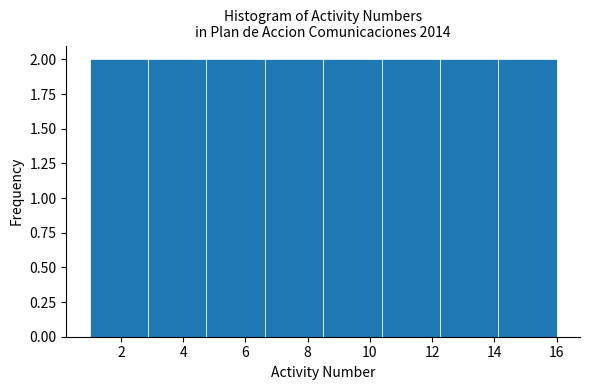

How tall is the bar that spans 10.4 to 12.2 on the x-axis? Neither the bar edges nor the heights are printed on the chart, so give them approximately, as read against the axes.

2